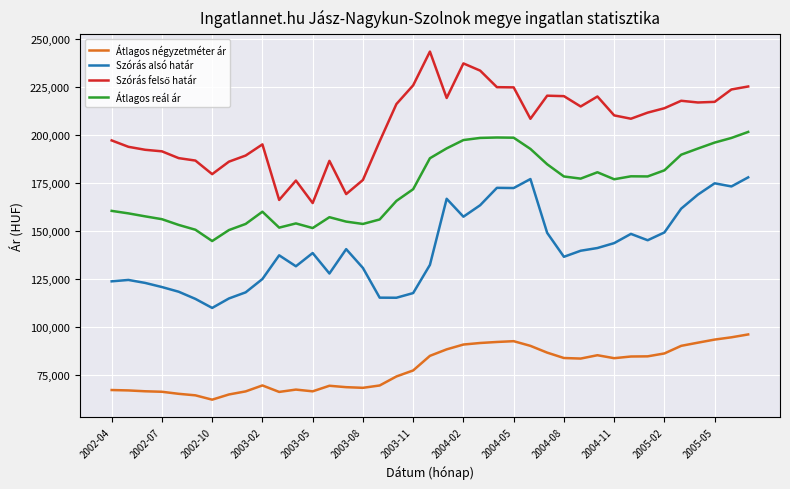

What is the maximum value for Átlagos négyzetméter ár?

96226